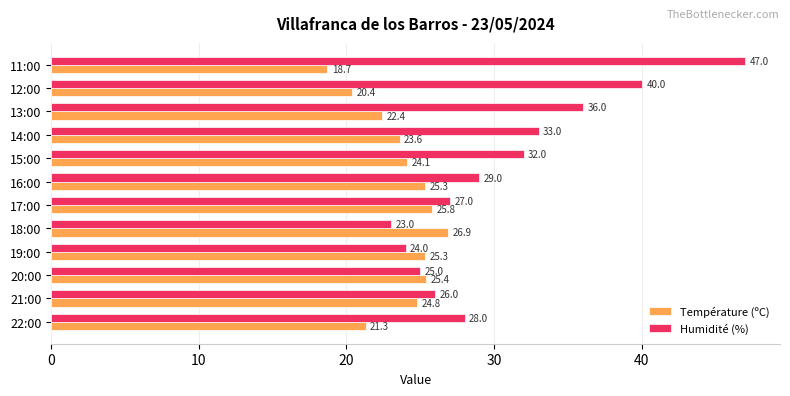

What is the difference between the highest and lowest values at 22:00?

6.7